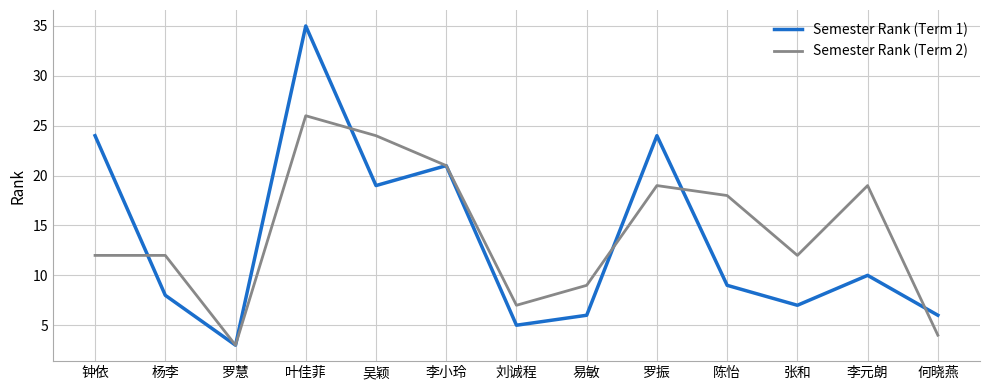

What is the difference between the maximum and minimum values in the Semester Rank (Term 2) series?

23